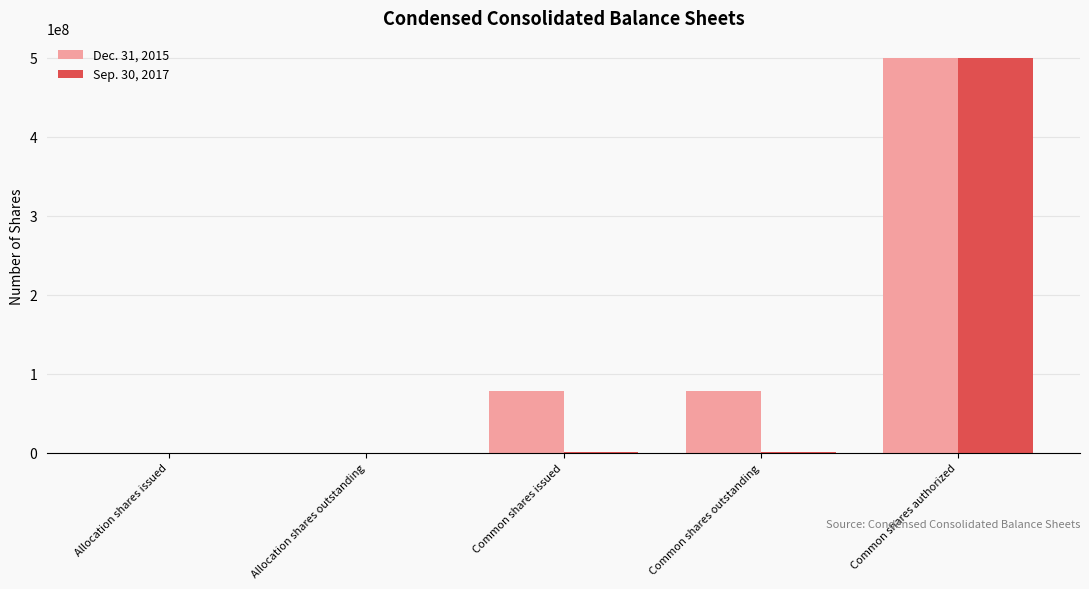

Are the bars horizontal?

No